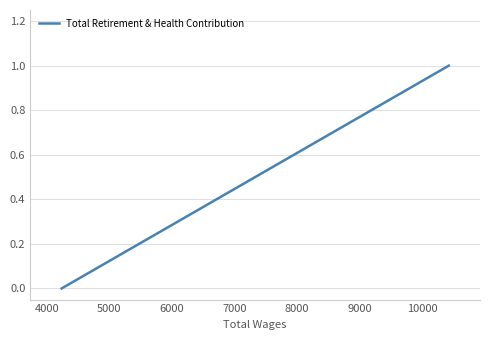

What is the sum of all values?

3.2